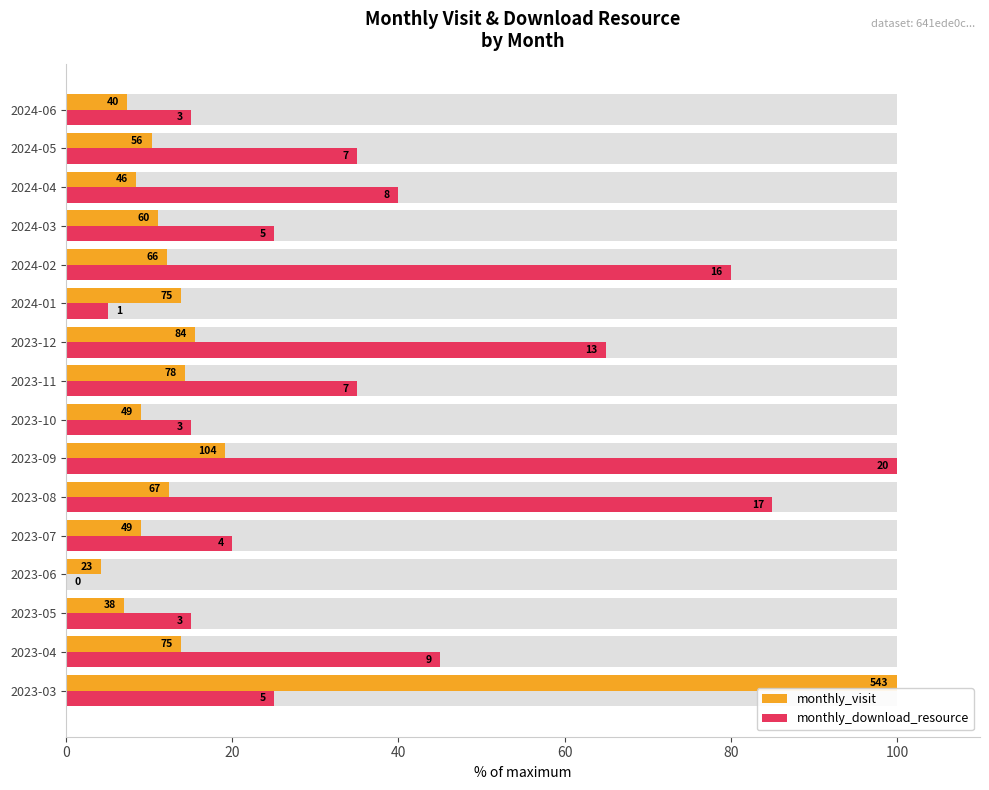

Is it true that monthly_download_resource equals 6.2 at 2024-06?

False